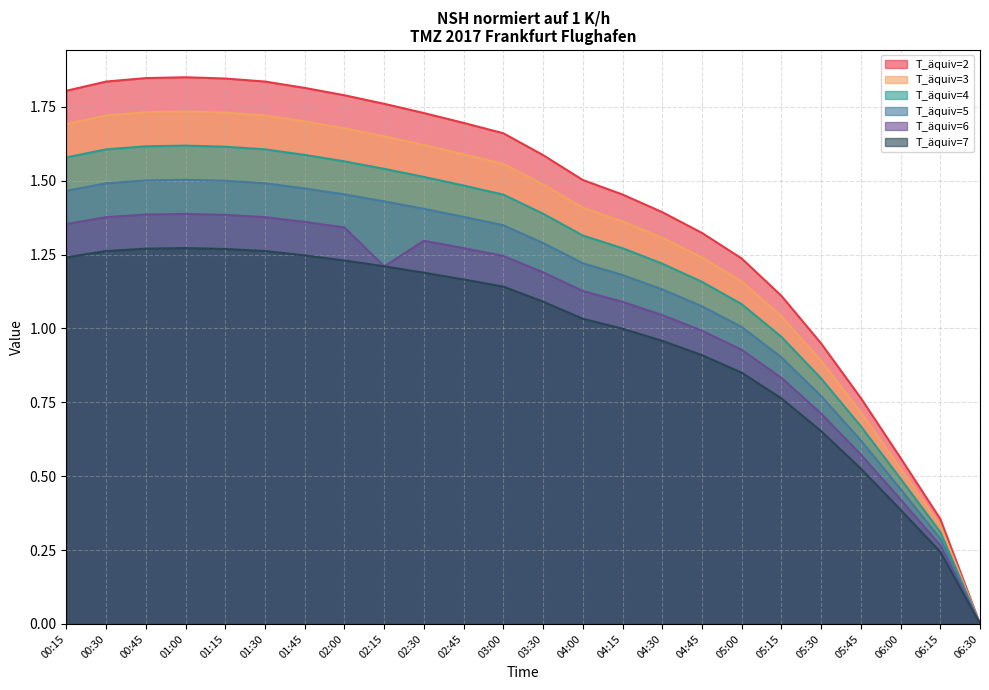

What is the difference between the T_äquiv=6 values at 06:15 and 05:00?

0.7